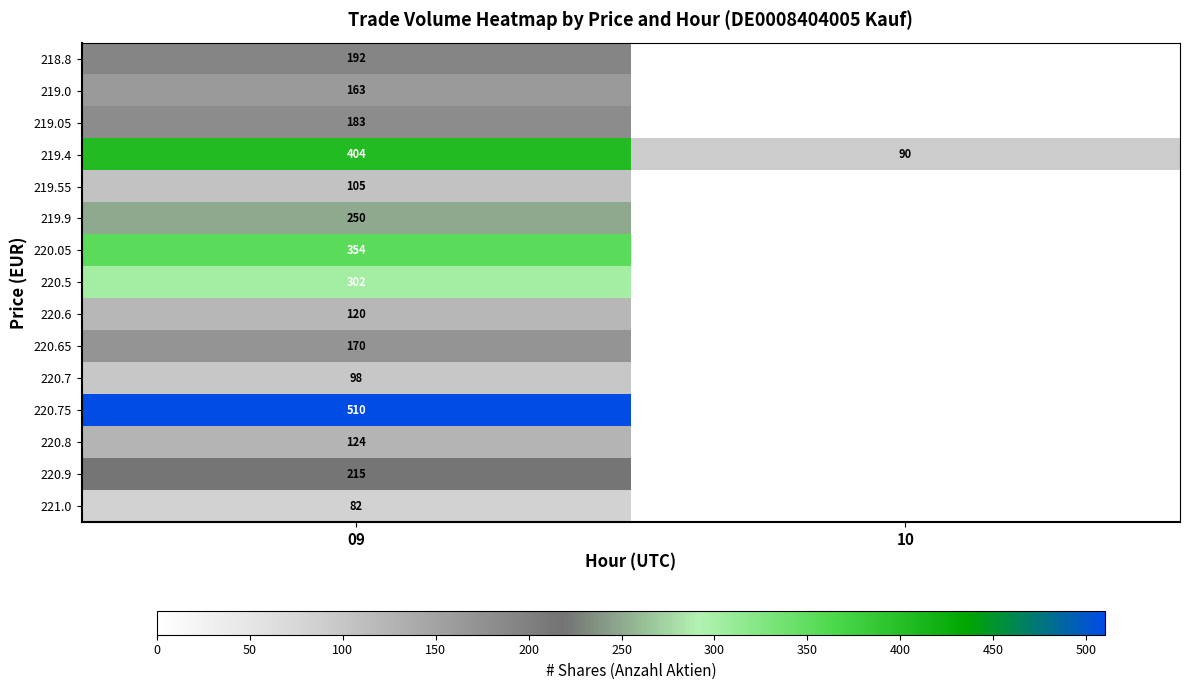

True or false: 220.65 has a value of 44 at 09.

False